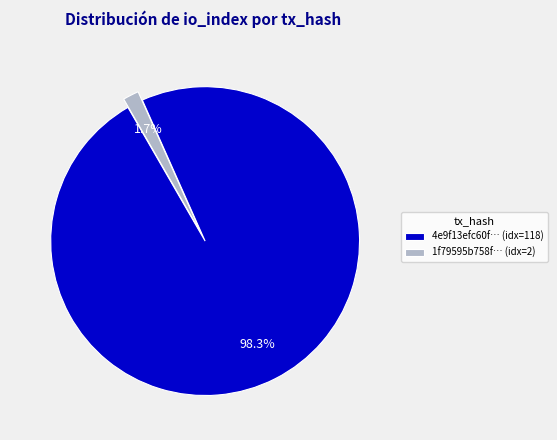

Which category has the smallest portion of the pie?

1f79595b758f… (idx=2)